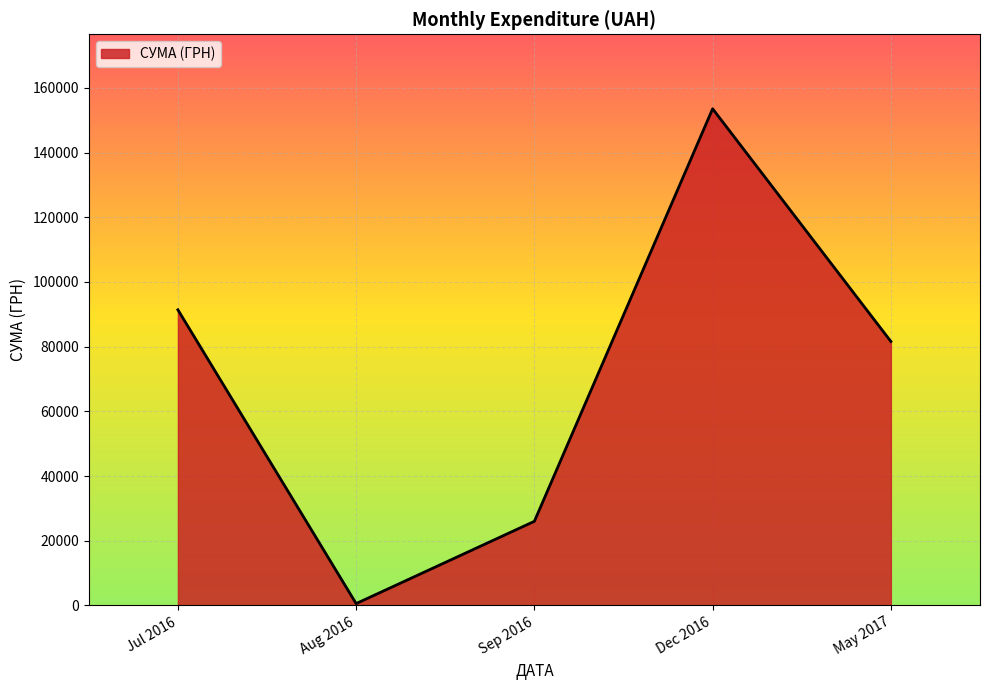

Which has a higher value, Jul 2016 or May 2017?

Jul 2016